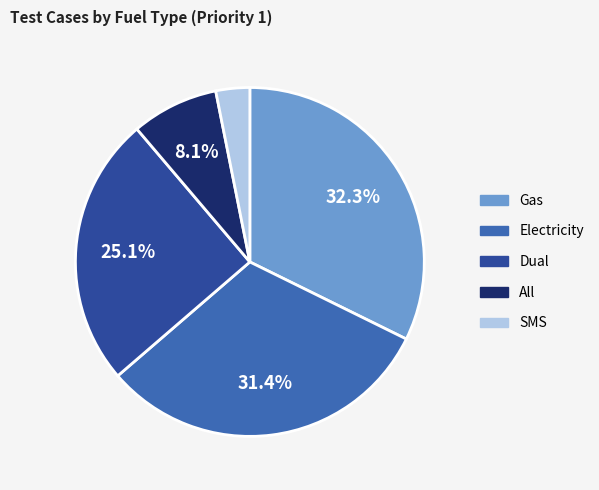

How many segments does this pie chart have?

5